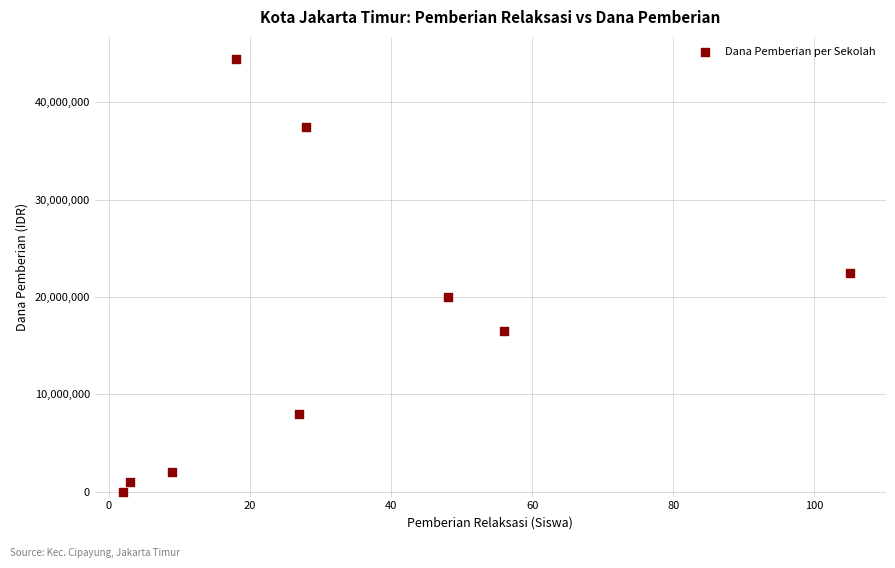

What is the range of Y values (max minus min)?

44500000